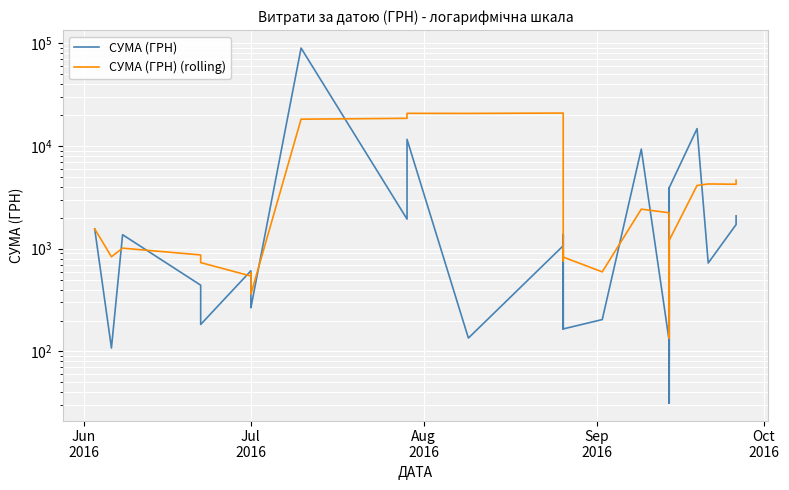

What is the average value of the СУМА (ГРН) (rolling) series?

3802.4